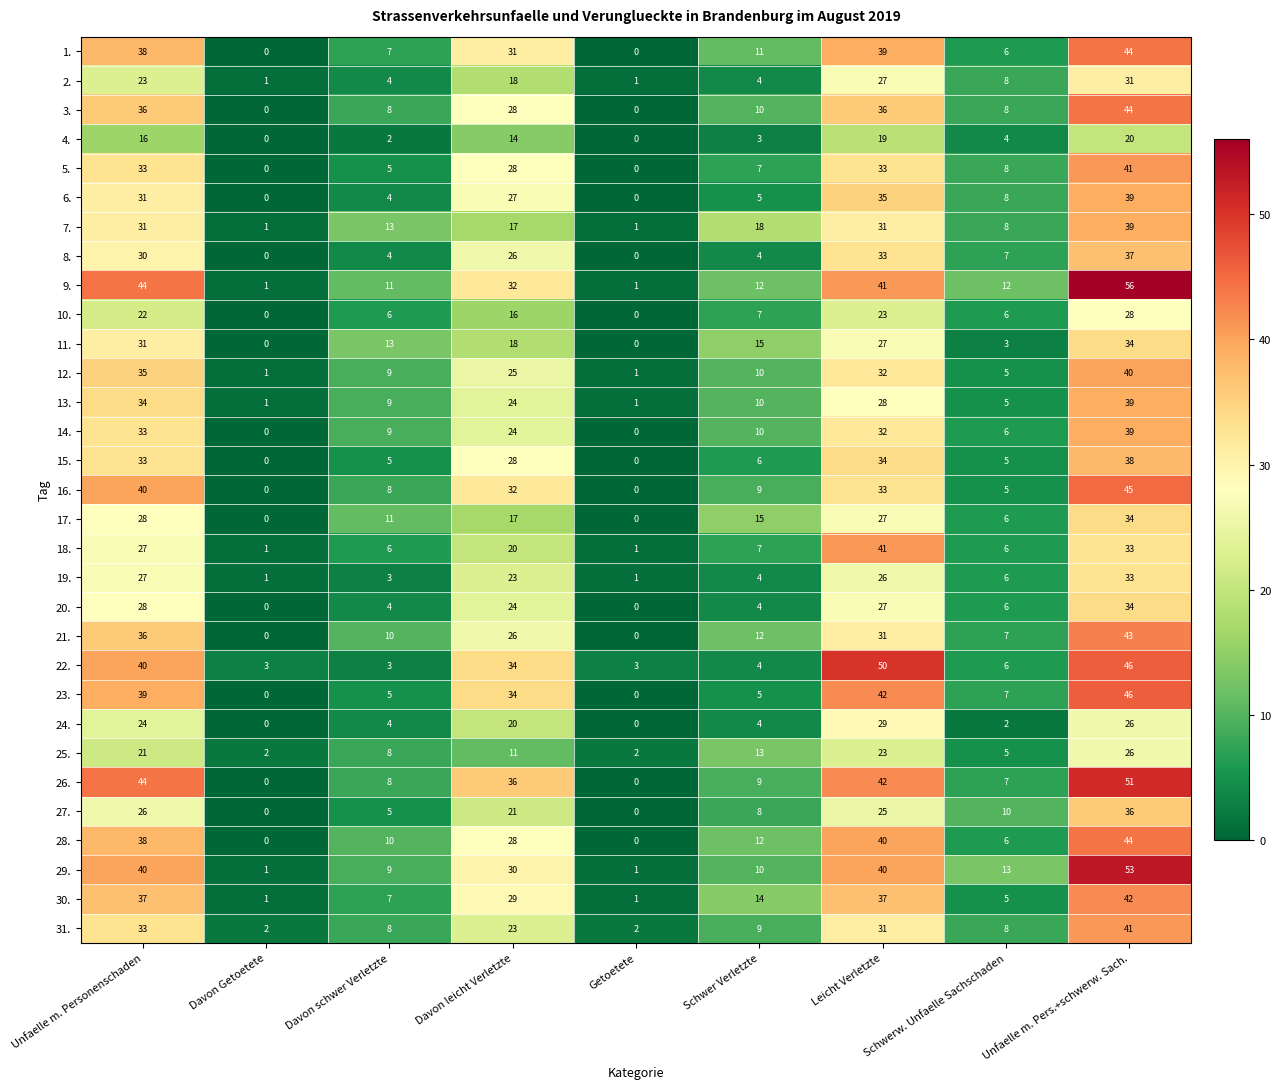

At which category is the sum across all series the highest?

Unfaelle m. Pers.+schwerw. Sach.